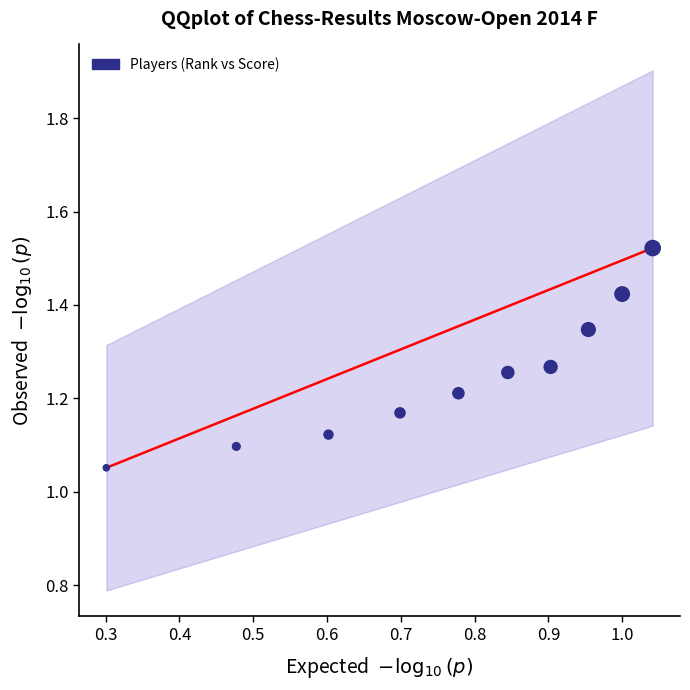

What is the average X value?

0.8